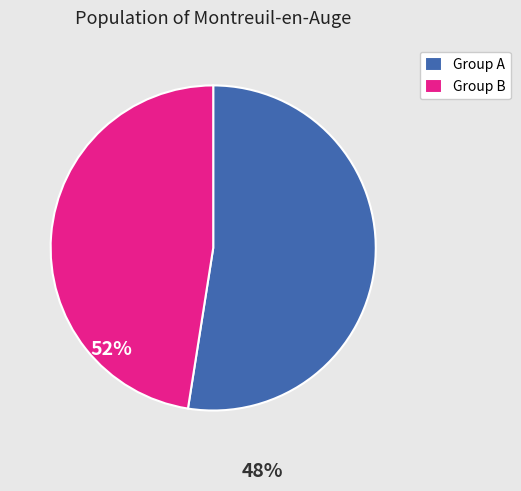

Between Group B and Group A, which is larger?

Group A